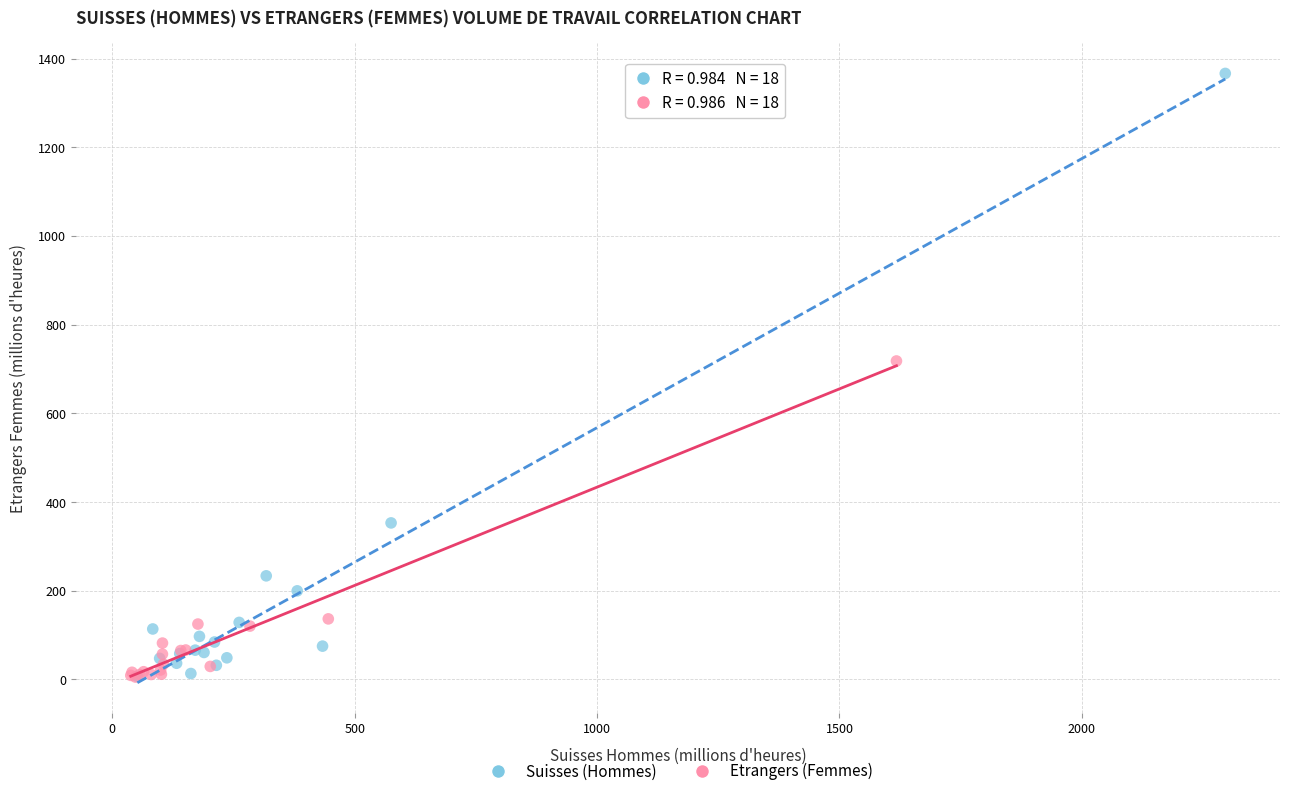

Which series reaches the maximum Y coordinate?

Suisses (Hommes)